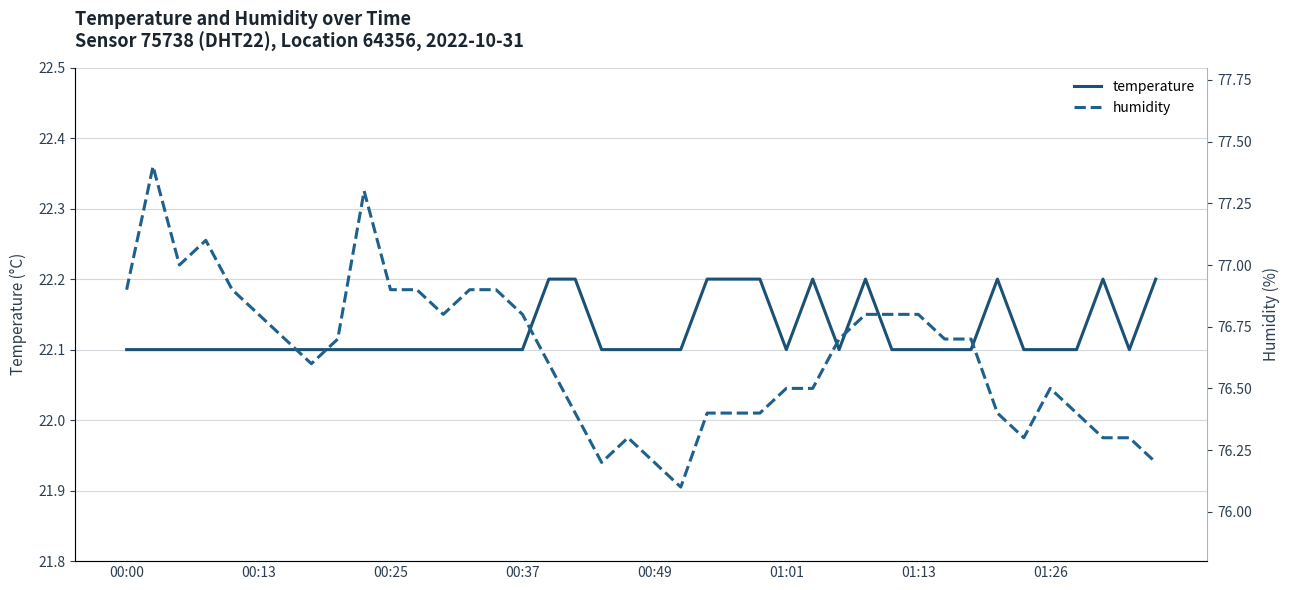

True or false: temperature and humidity cross at least once.

False